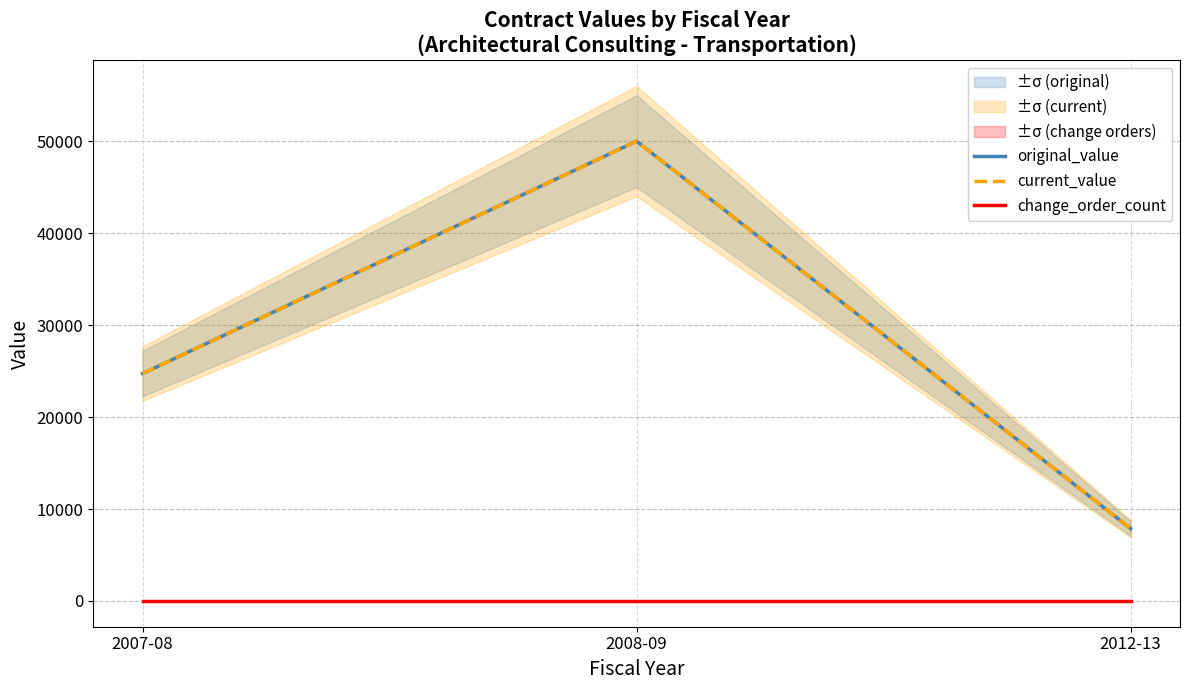

What is the label of the 3rd point from the right?

2007-08